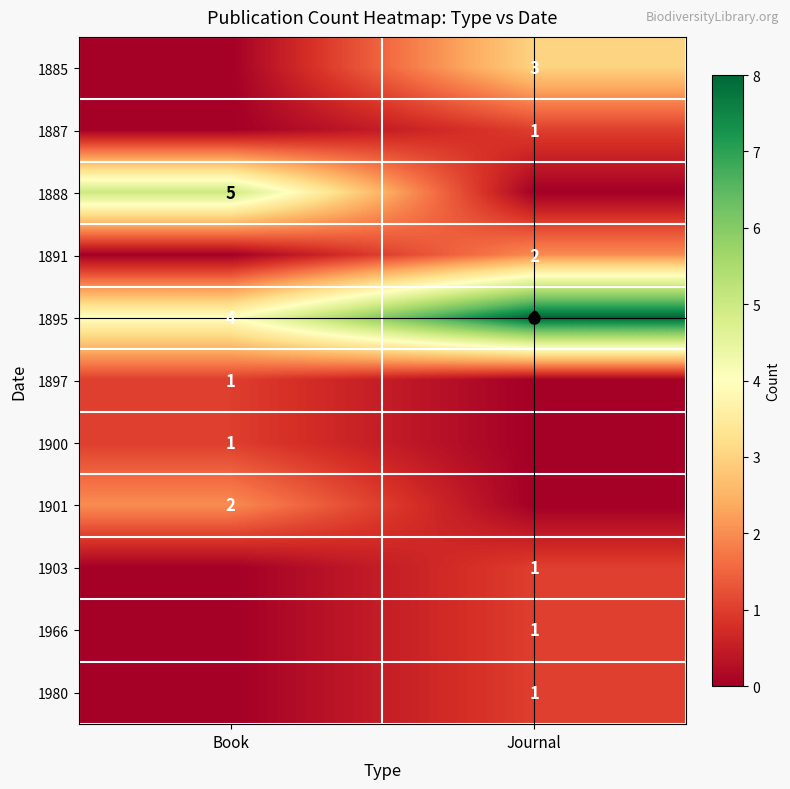

How many 1966 values are between 0 and 1?

2